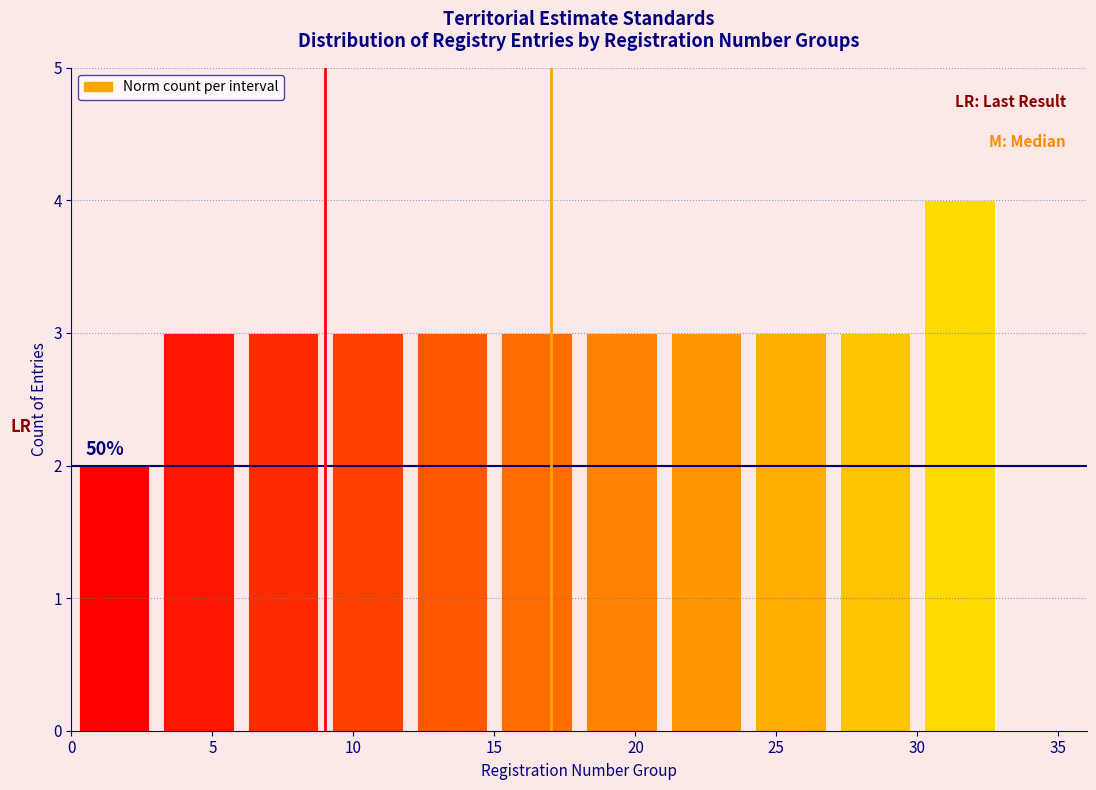

Over which range of the x-axis is the bar tallest?

30 to 33